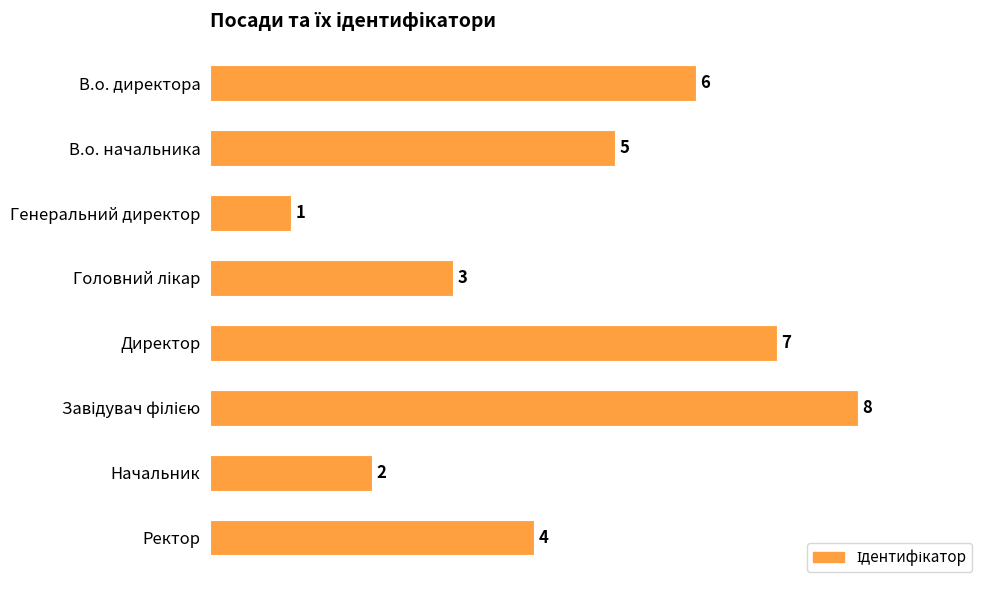

At which category does the chart reach its minimum across all series?

Генеральний директор